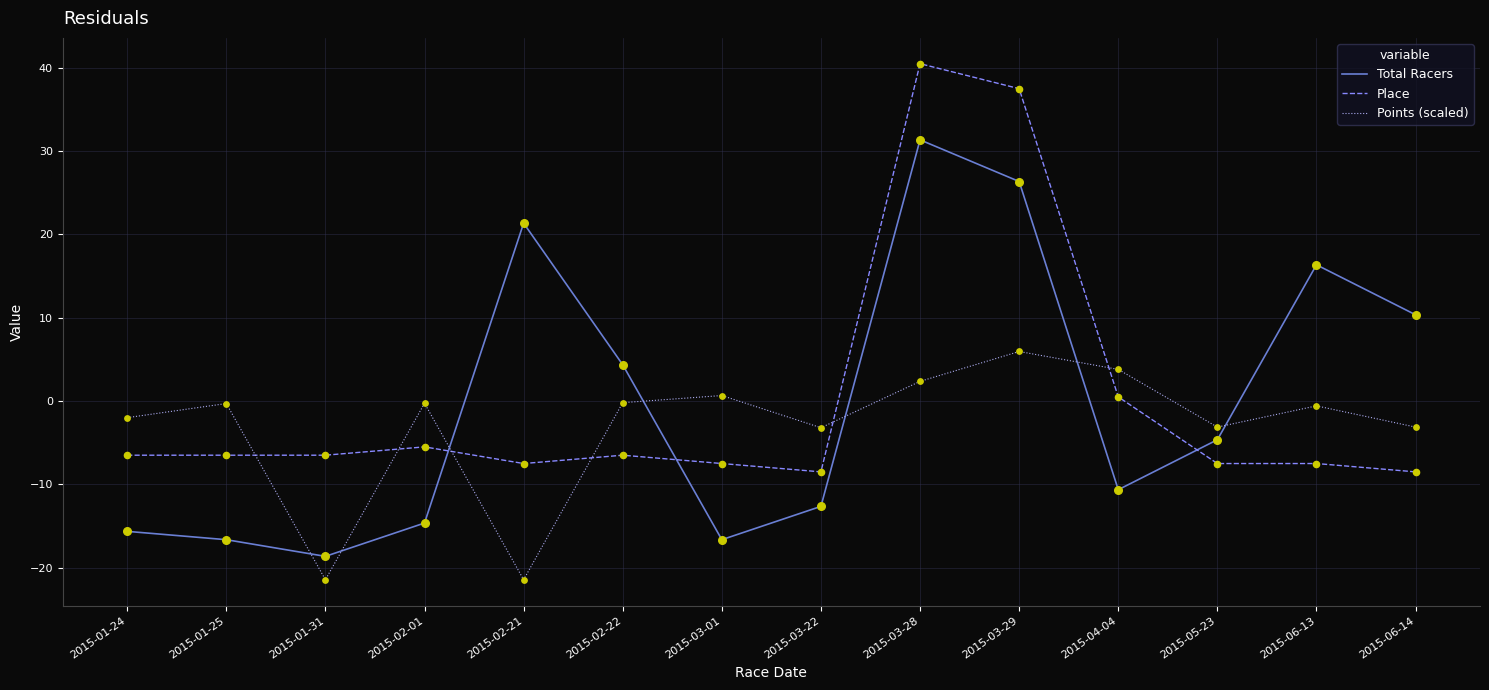

True or false: Points (scaled) has a value of -12.0 at 2015-01-31.

False